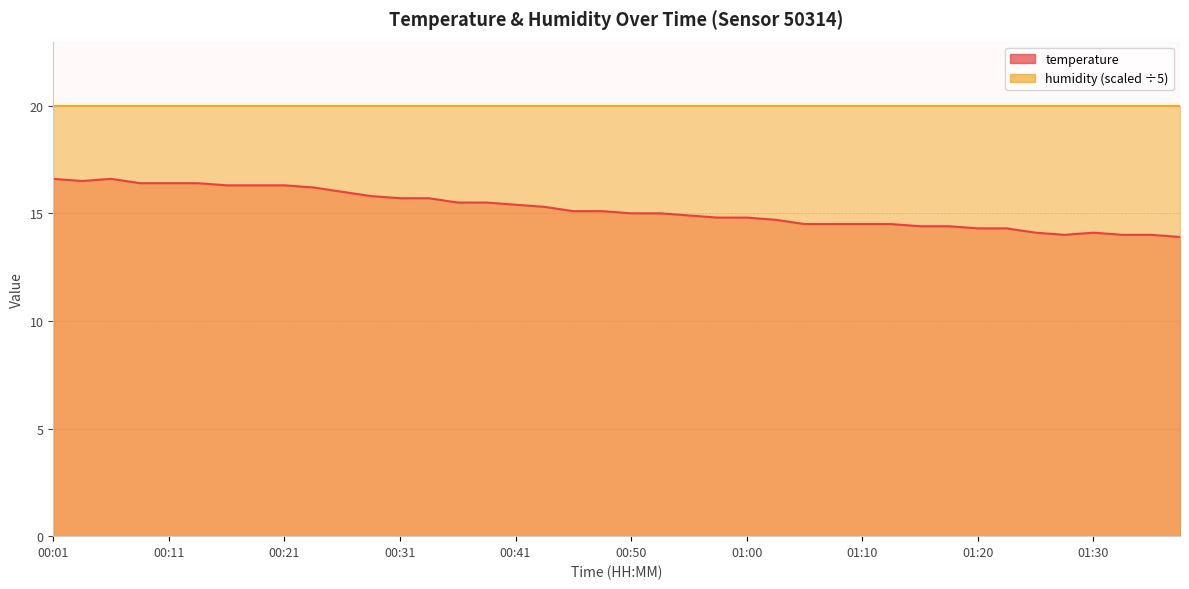

Rank the categories by value from highest to lowest.

00:01, 00:06, 00:03, 00:08, 00:11, 00:13, 00:16, 00:18, 00:21, 00:23, 00:26, 00:28, 00:31, 00:33, 00:36, 00:38, 00:41, 00:43, 00:46, 00:48, 00:50, 00:53, 00:55, 00:58, 01:00, 01:03, 01:05, 01:08, 01:10, 01:13, 01:15, 01:17, 01:20, 01:22, 01:25, 01:30, 01:27, 01:32, 01:35, 01:37